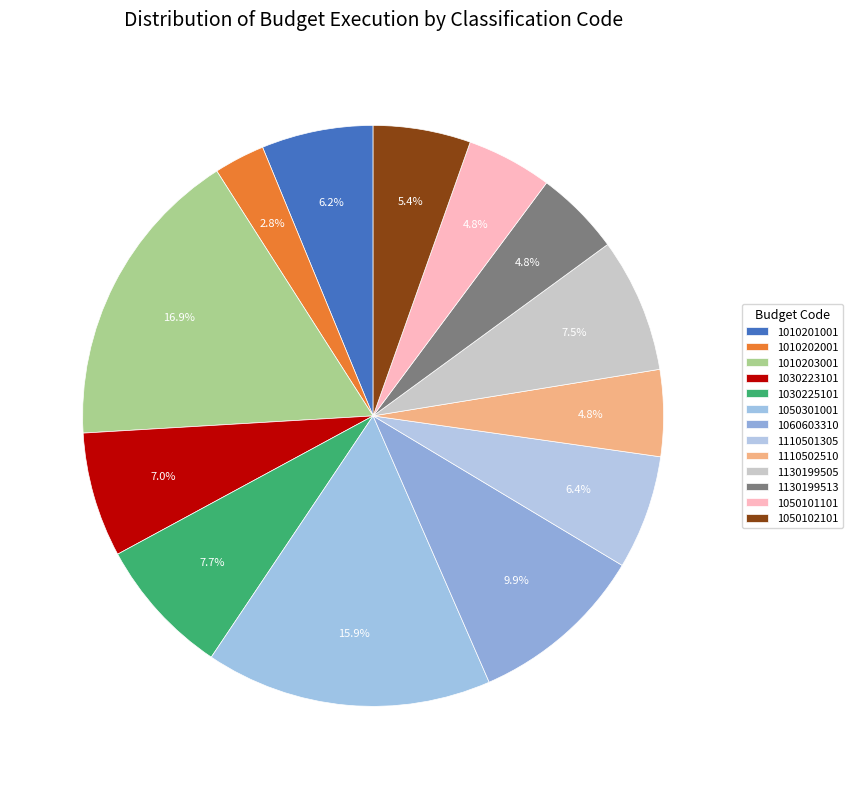

Which slice is the largest?

1010203001